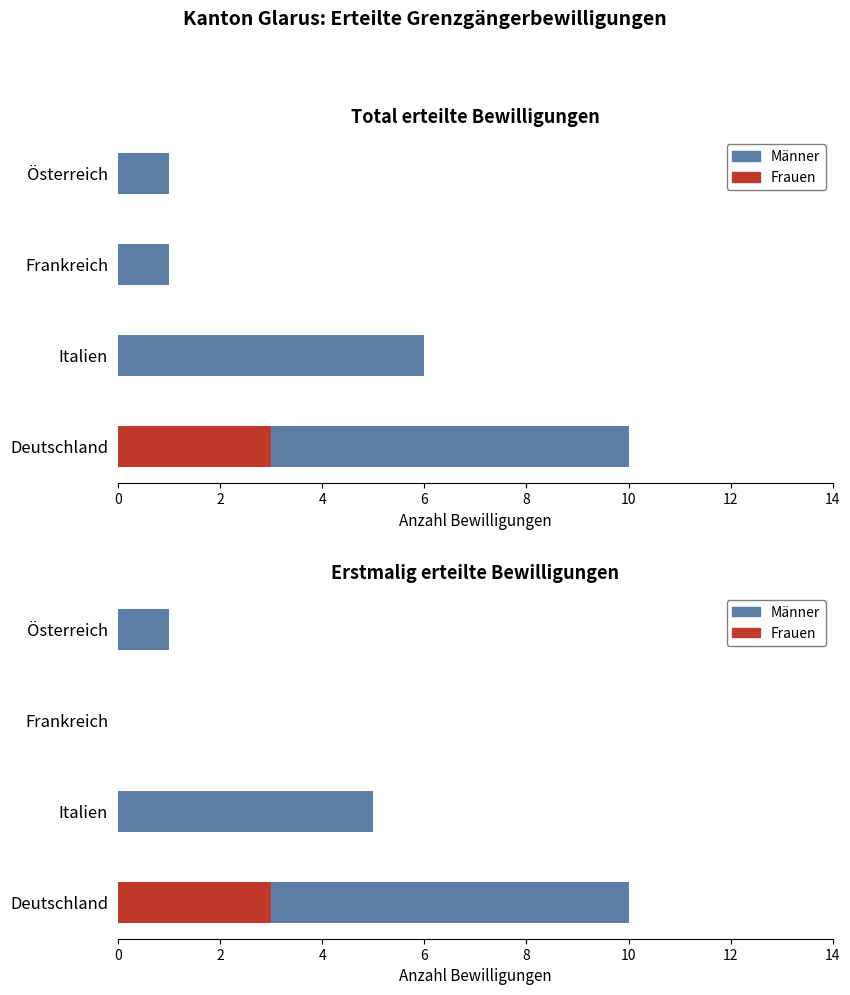

True or false: Männer has a value of 0 at Frankreich.

True